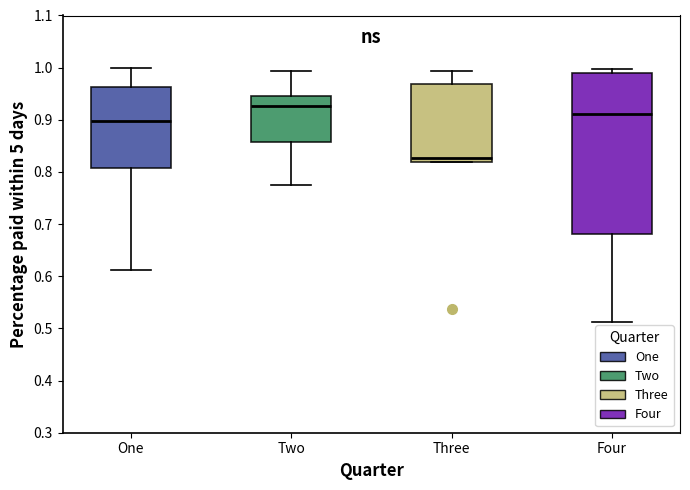

Reading left to right, read every box against the y-axis: the position of its median line, the range the box covers, and the ends of its whiskers. The values are not printed on the chart, so give them approximately, as read against the axis.

One: median 0.90, box 0.81 to 0.96, whiskers 0.61 to 1.00
Two: median 0.93, box 0.86 to 0.95, whiskers 0.77 to 0.99
Three: median 0.83, box 0.82 to 0.97, whiskers 0.82 to 0.99
Four: median 0.91, box 0.68 to 0.99, whiskers 0.51 to 1.00